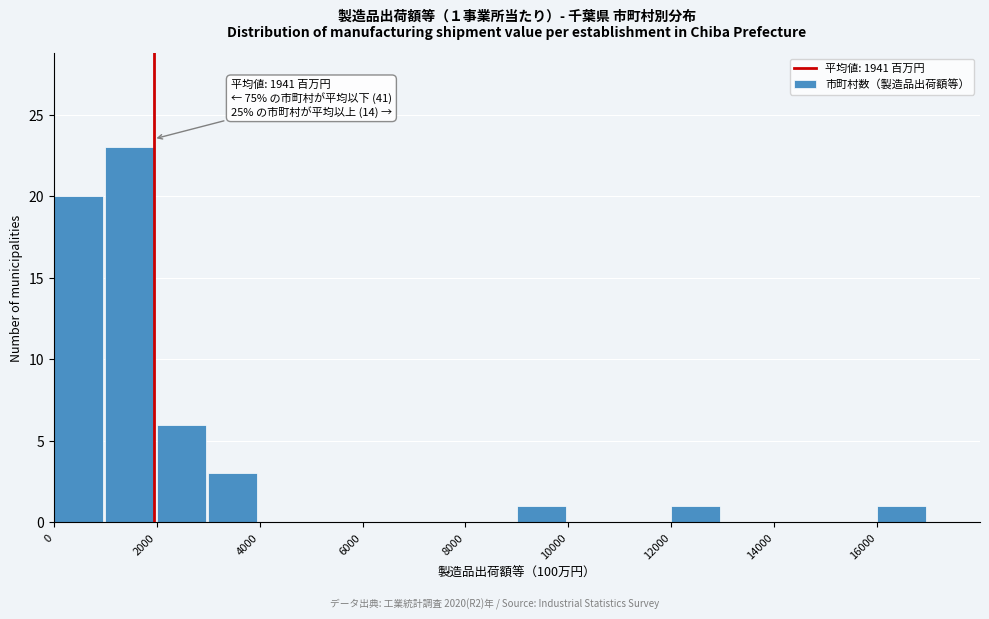

Over which range of the x-axis is the bar tallest?

1000 to 2000